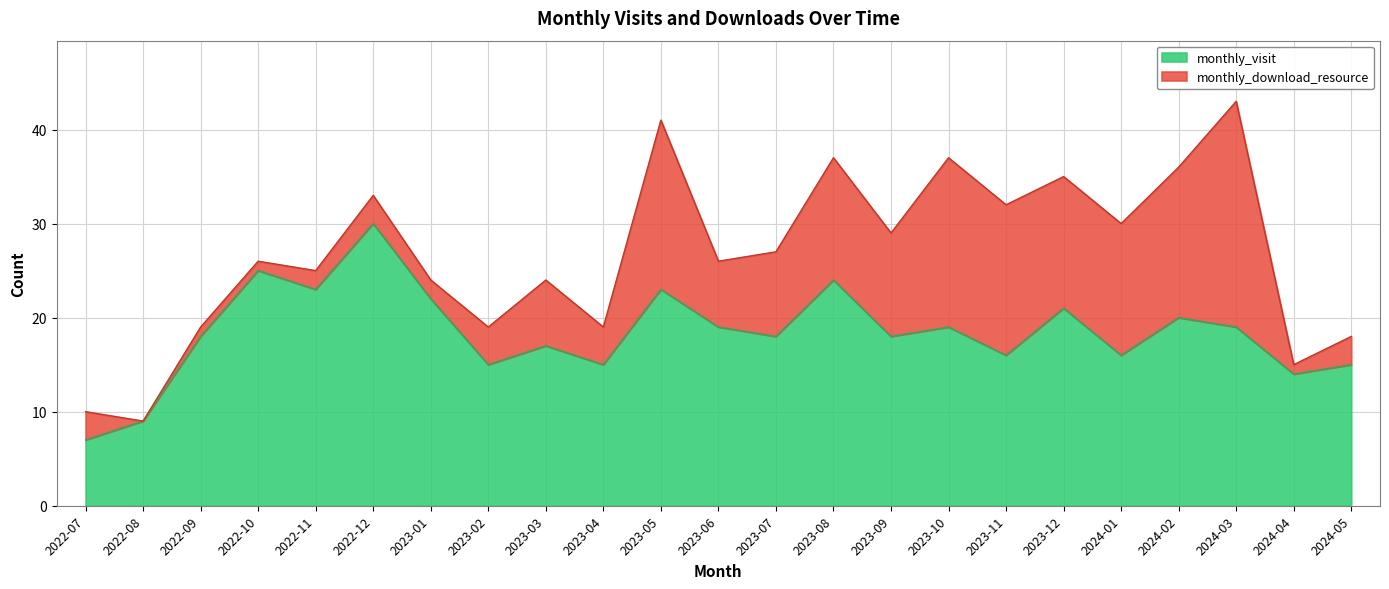

What position from the left is 2023-06?

12